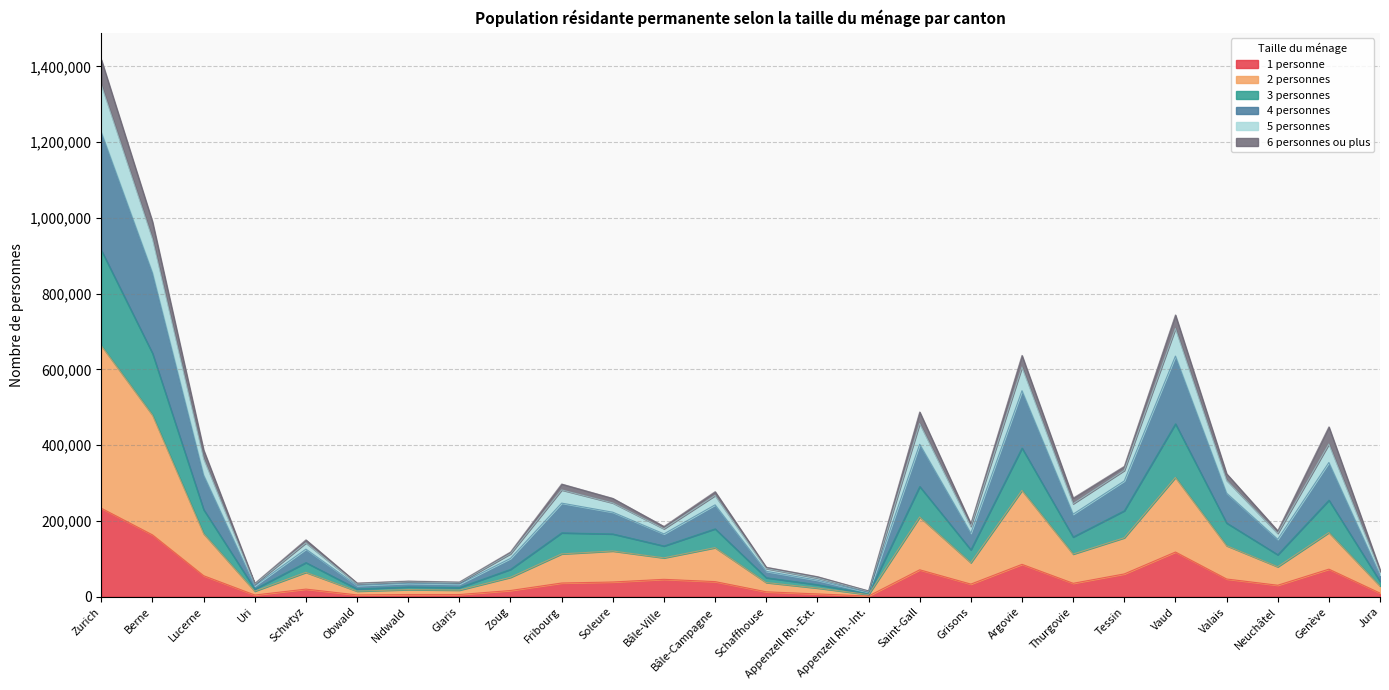

What position from the right is Neuchâtel?

3